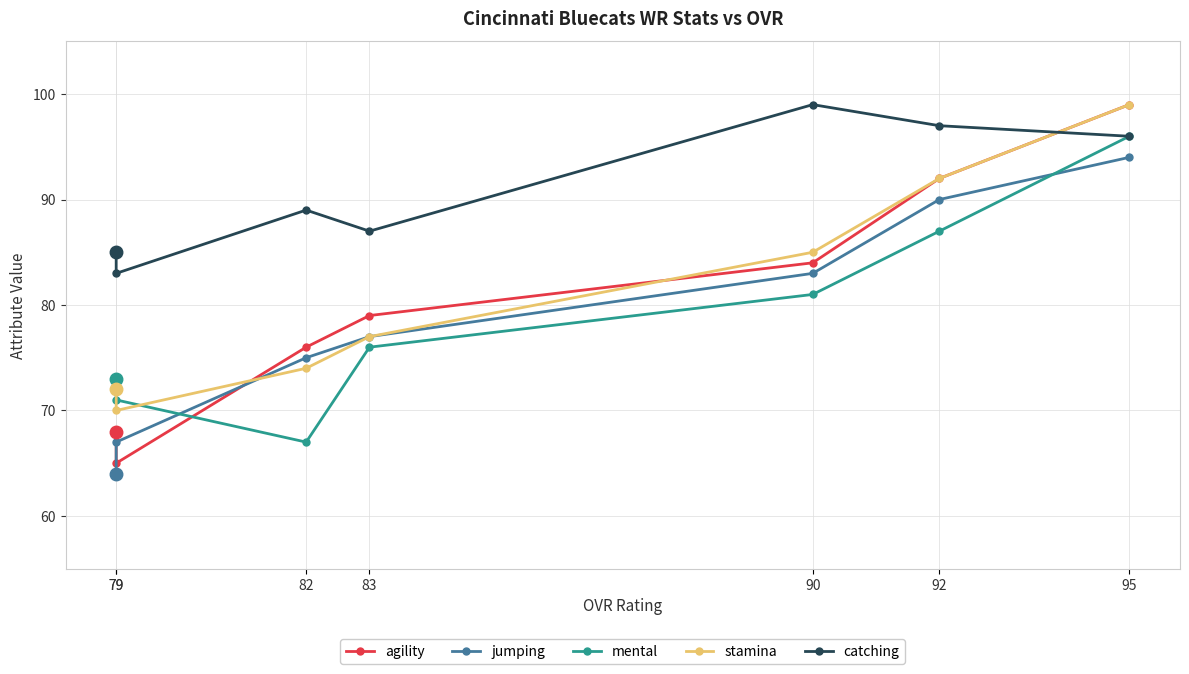

What is the difference between the second highest and second lowest values in the mental series?

16